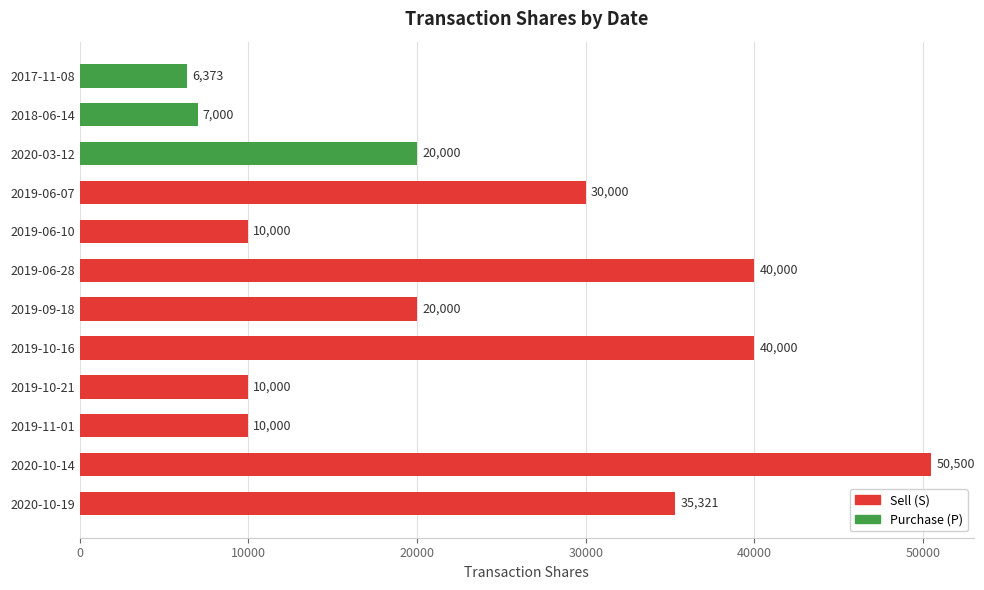

What is the value of the 3rd bar from the left?

20000